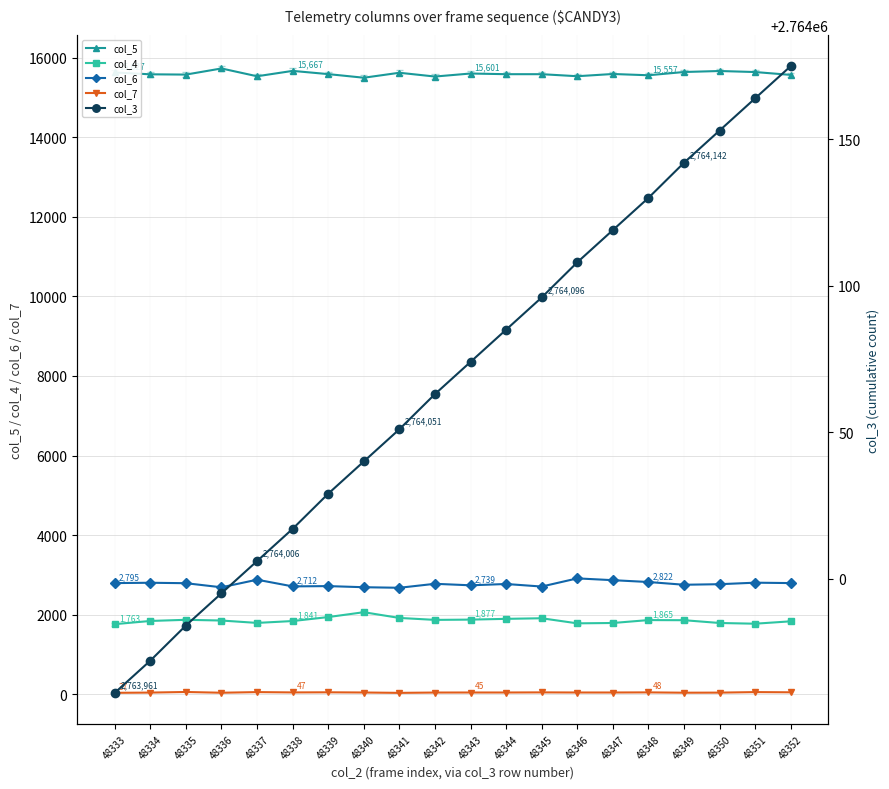

What is the value of the col_3 point at the 4th from the left?

2763995